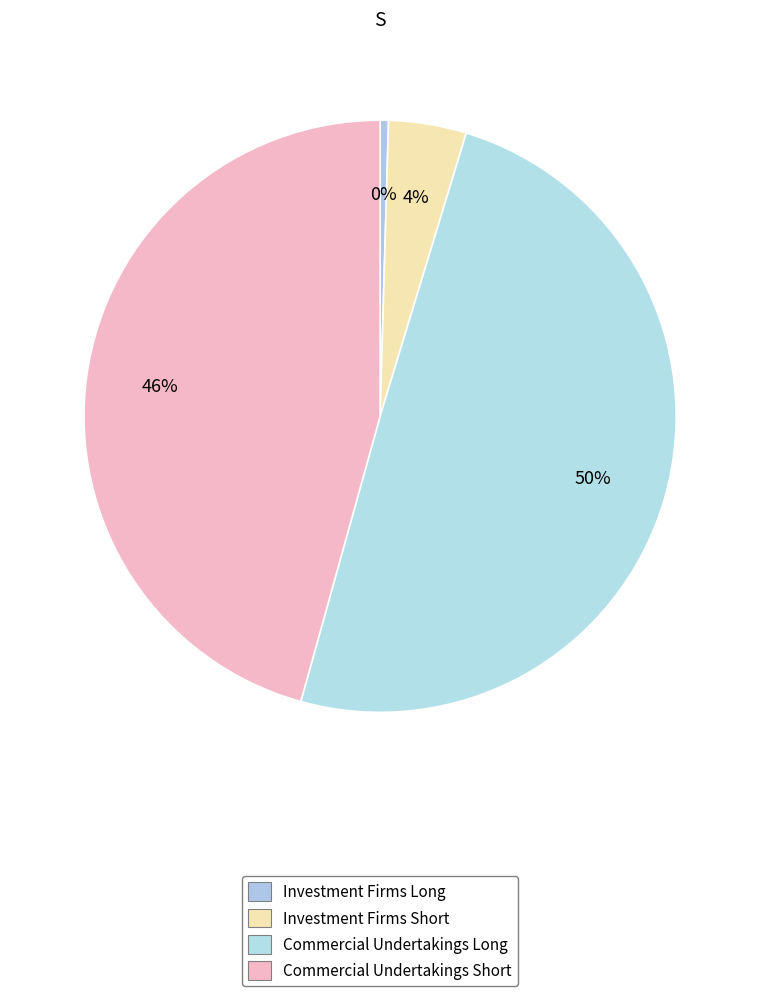

How many segments does this pie chart have?

4